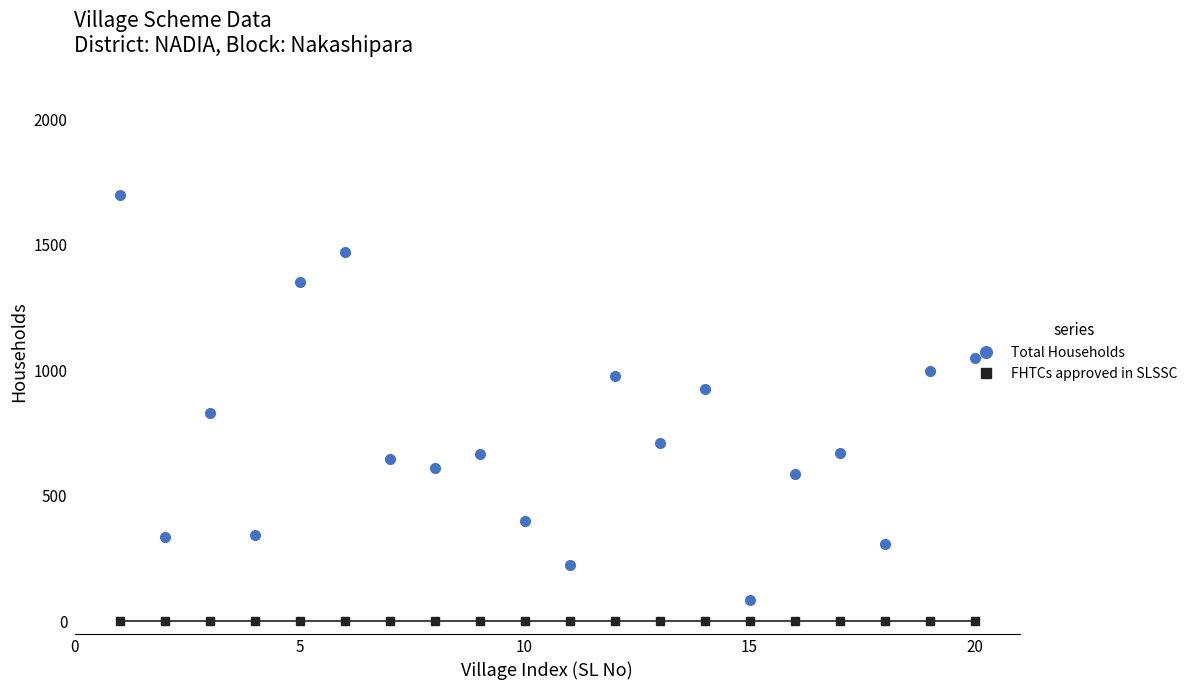

True or false: FHTCs approved in SLSSC and Total Households cross at least once.

False